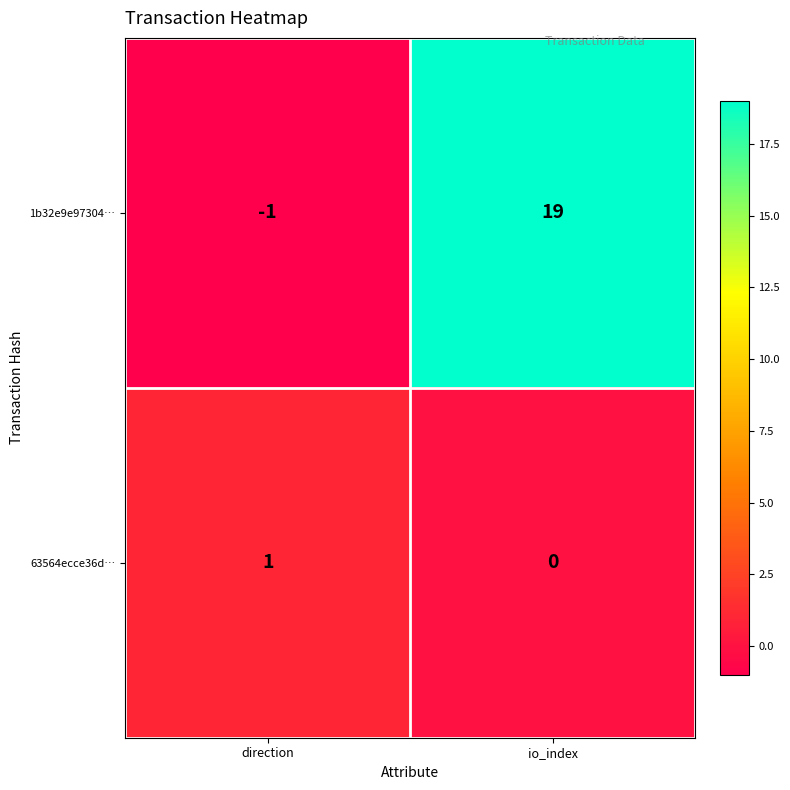

What is the approximate value of 1b32e9e97304… at io_index, to the nearest 5?

20